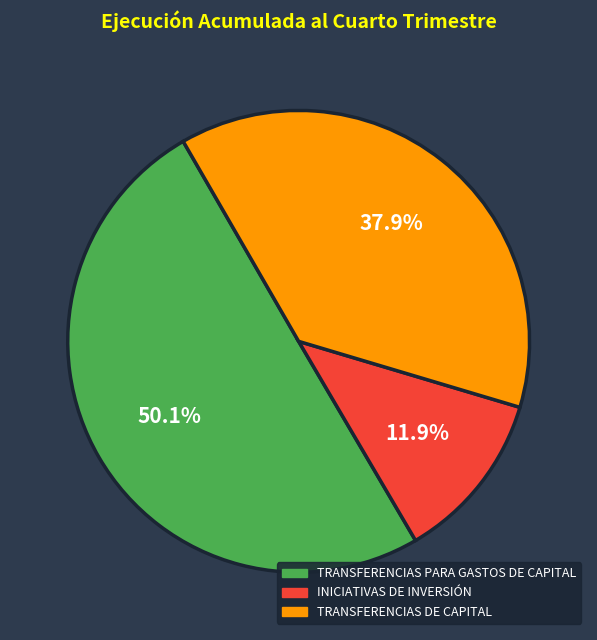

How many slices are in this pie chart?

3